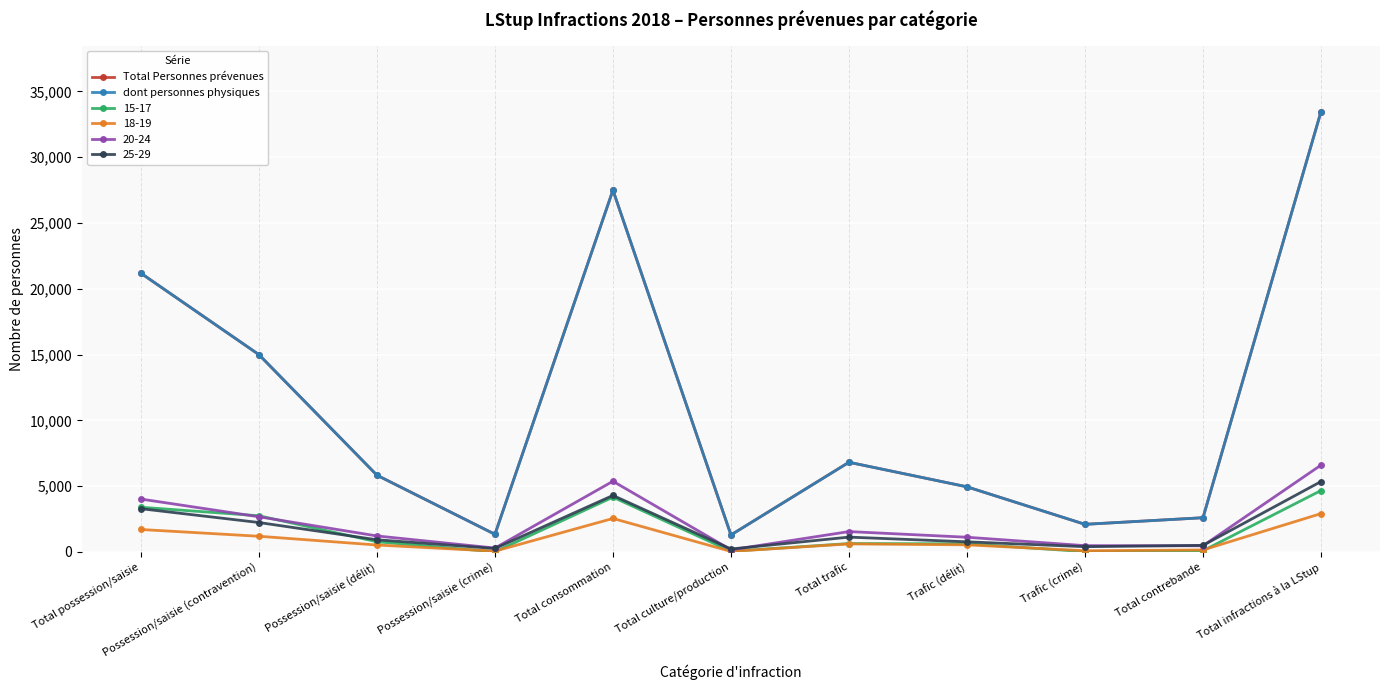

What is the difference between the second highest and minimum values in the dont personnes physiques series?

26207